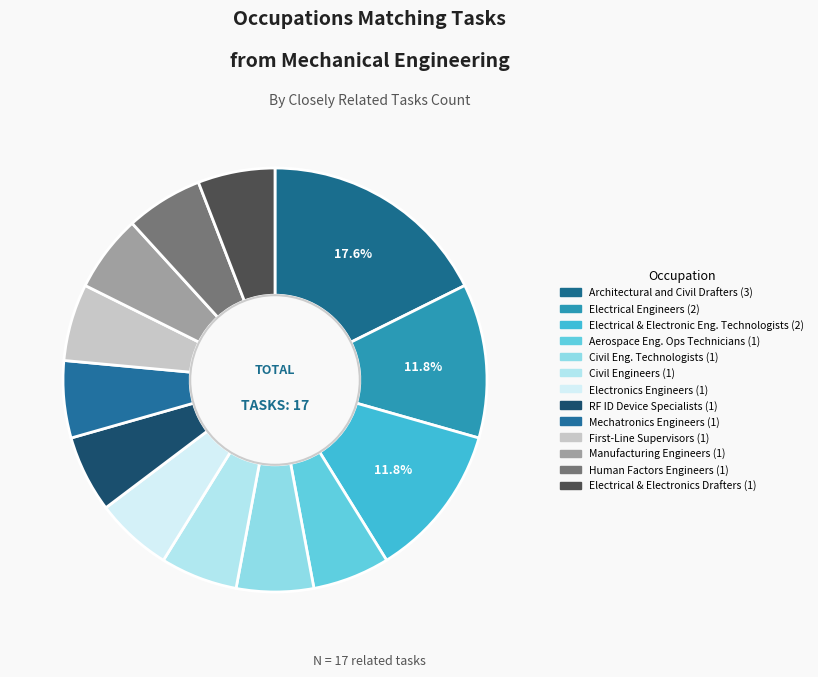

Is there a majority slice in this chart?

No